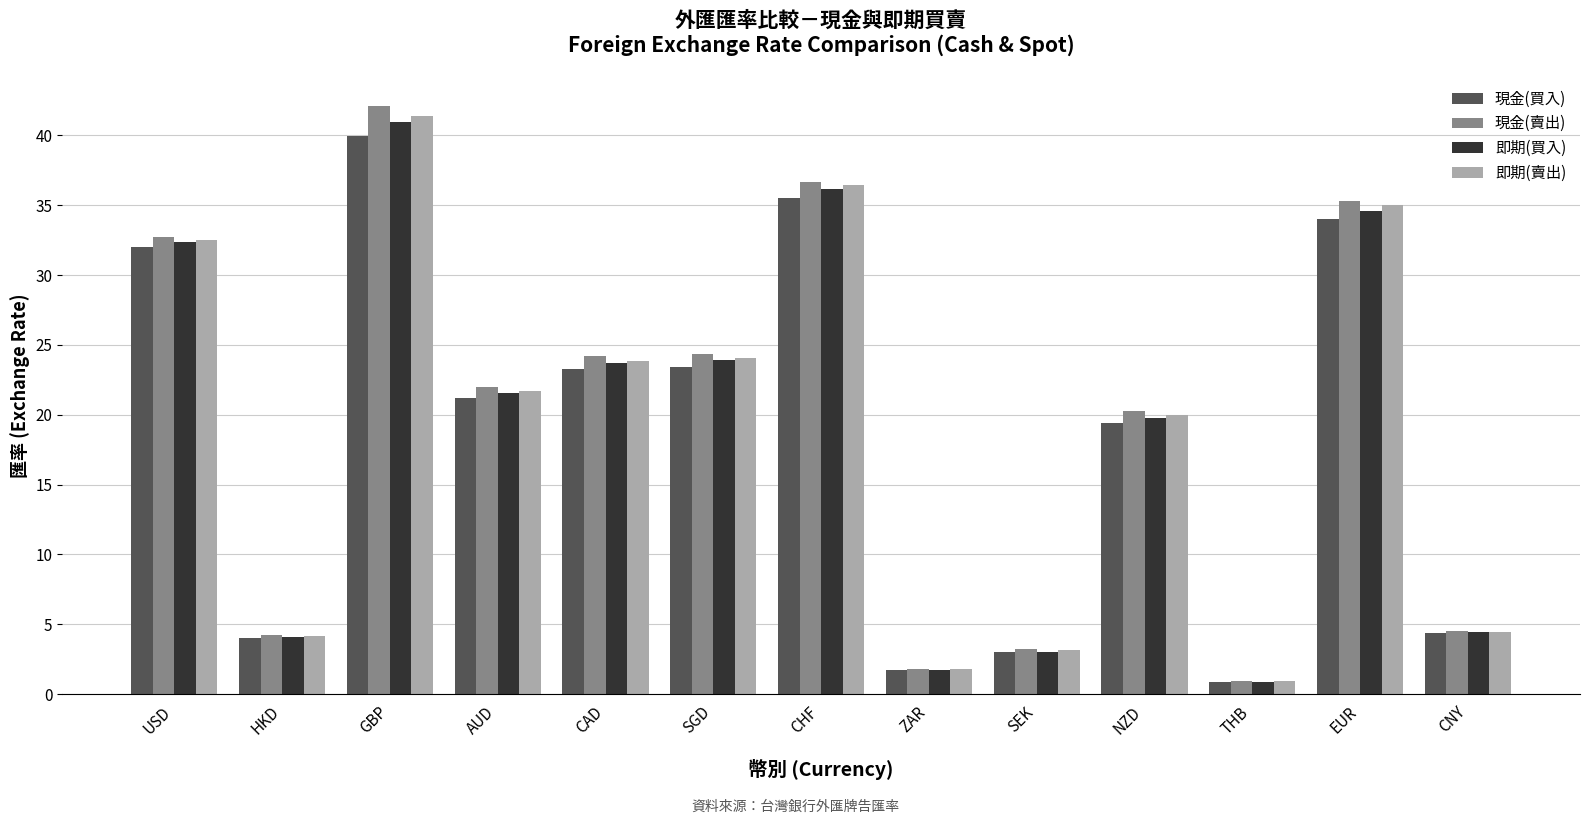

What is the sum of the 即期(買入) values at USD and SEK?

35.4